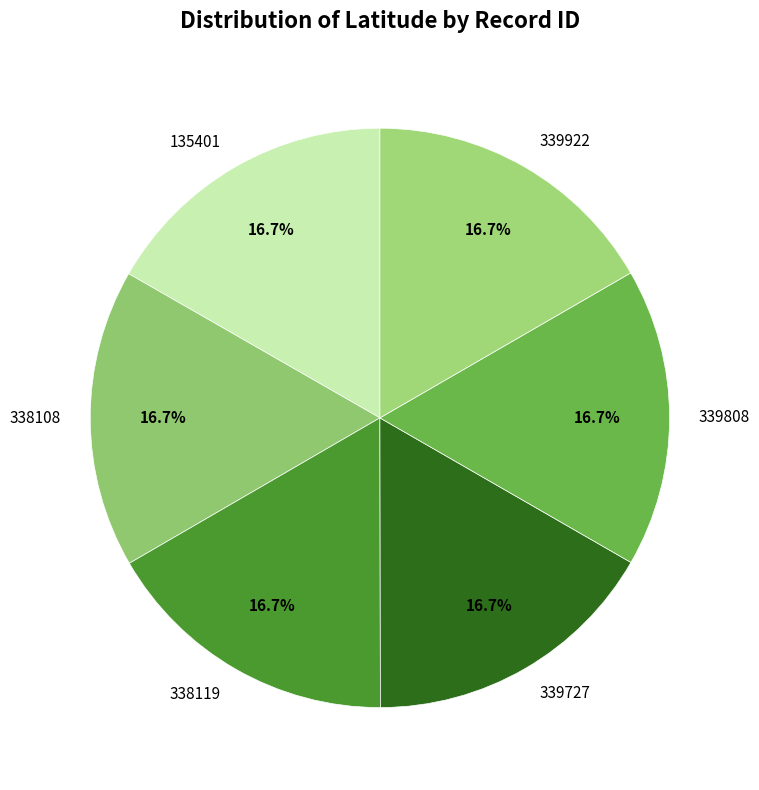

Does 338108 represent more than half of the total?

No